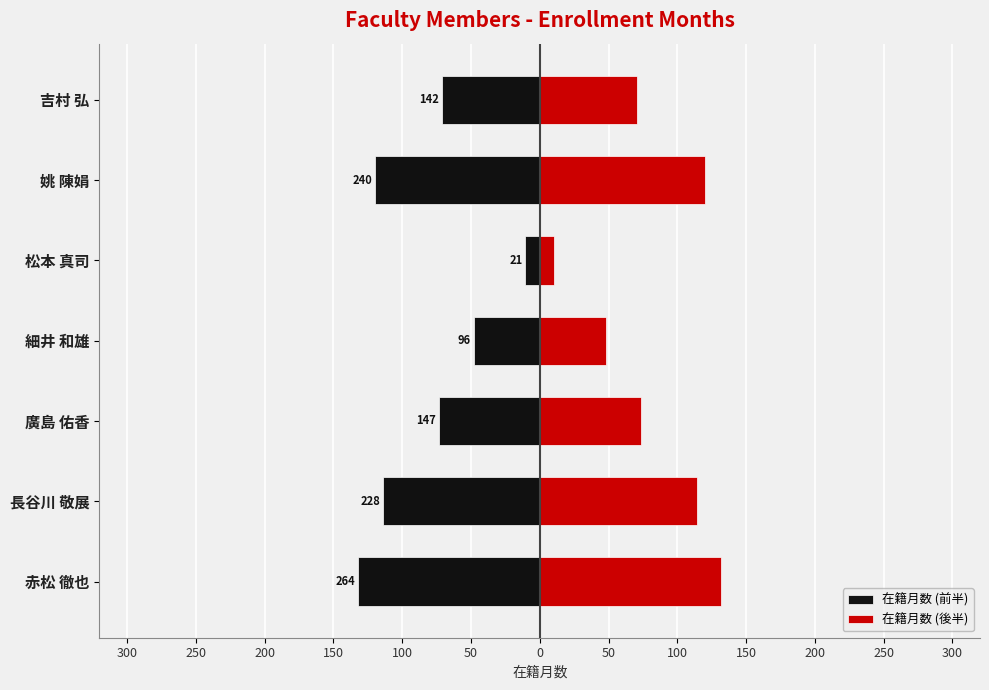

How many data points in 在籍月数 (後半) are less than 73?

3